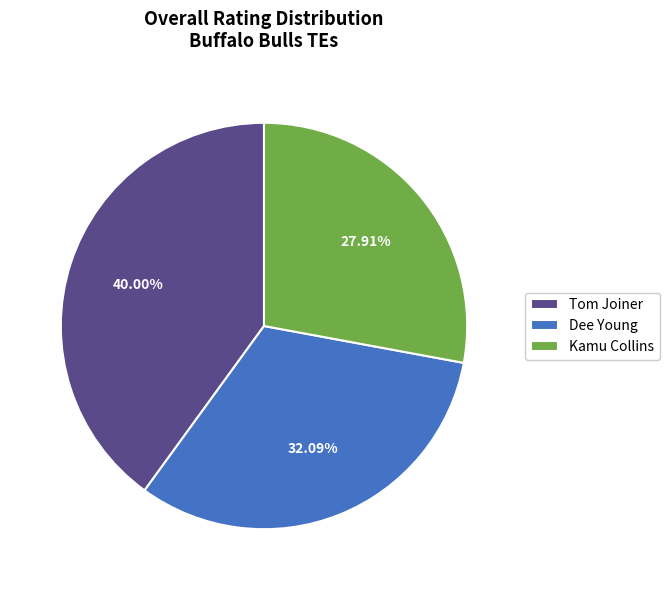

Rank the categories by value from lowest to highest.

Kamu Collins, Dee Young, Tom Joiner